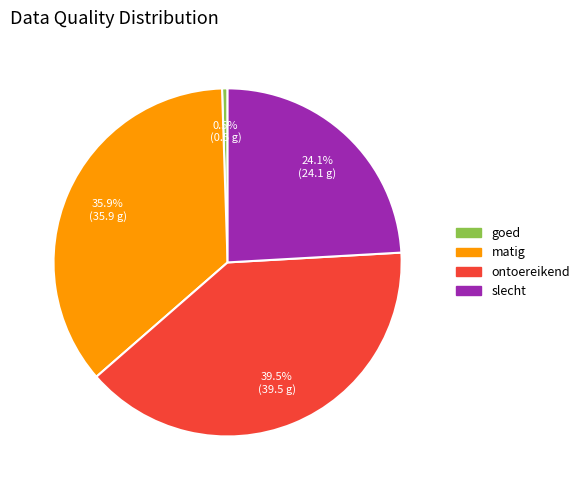

Is there a majority slice in this chart?

No